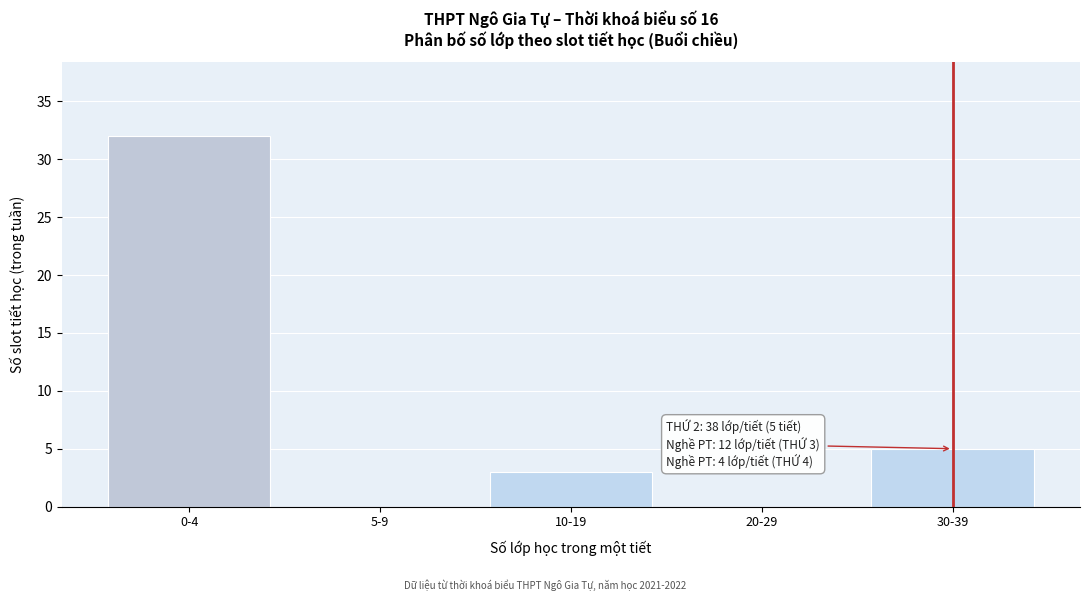

Reading left to right, transcribe all the data shown in this chart.

0-4=32	5-9=0	10-19=3	20-29=0	30-39=5